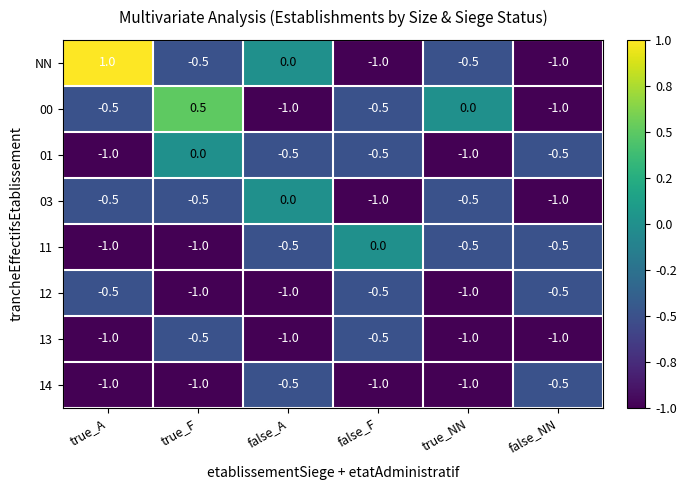

How many series are shown in this chart?

8